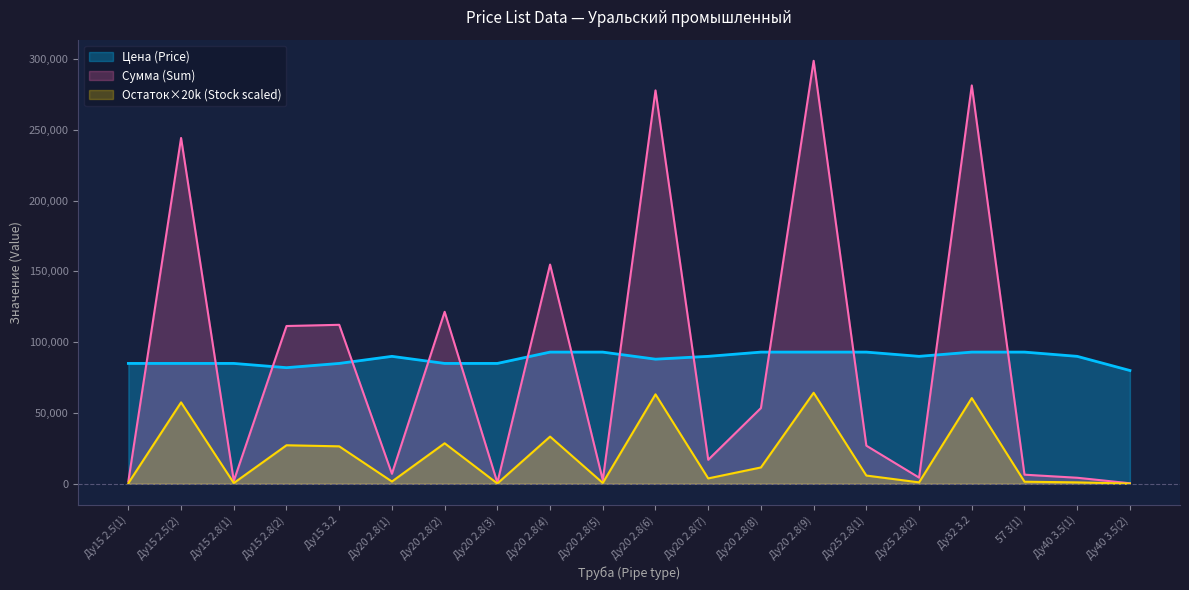

What are all the series names shown in the legend?

Цена (Price), Сумма (Sum), Остаток×20k (Stock scaled)